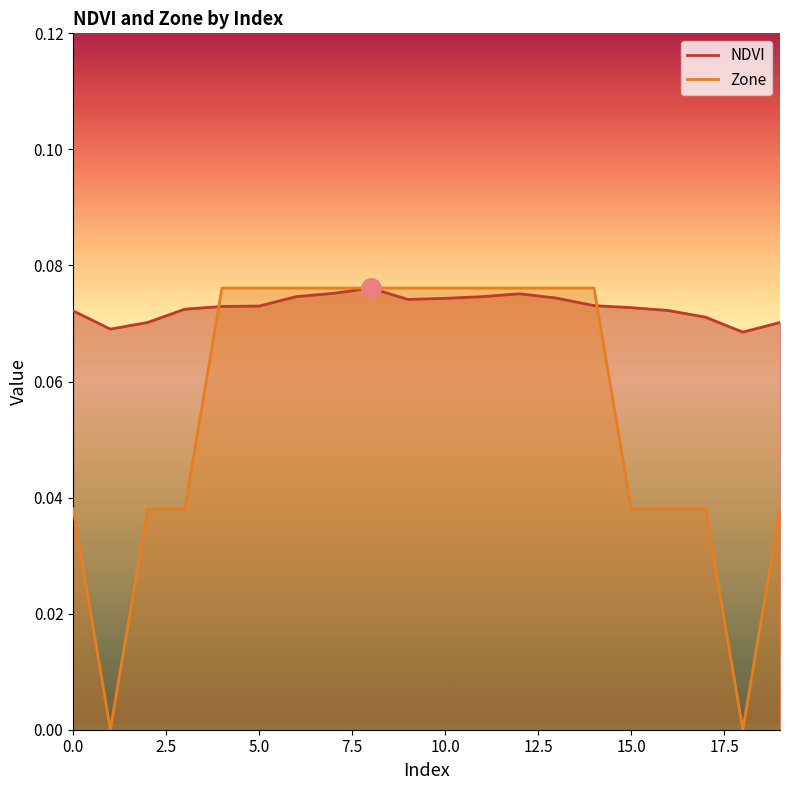

True or false: NDVI has a value of 0.0 at 11.

False